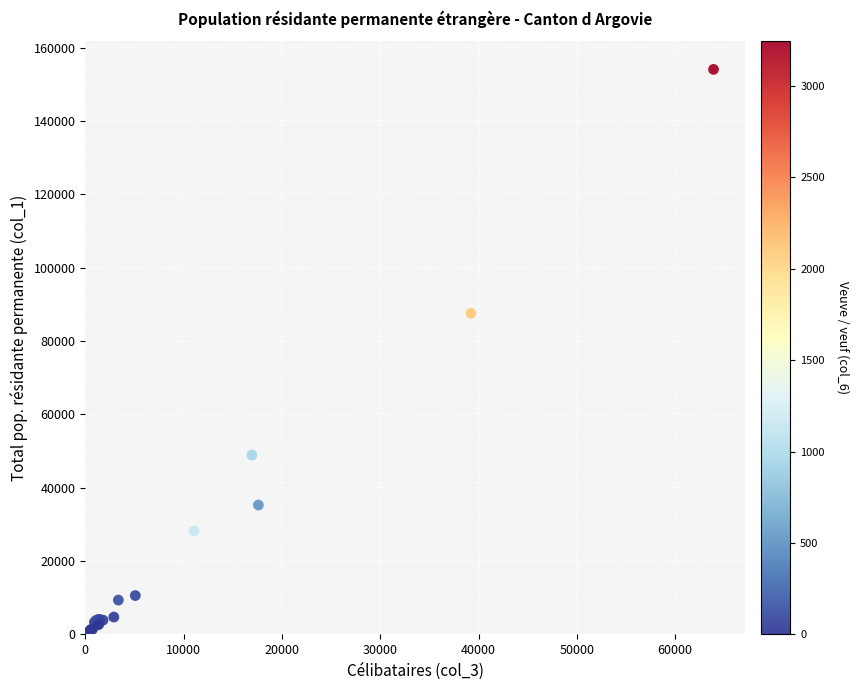

What Y value in the scatter plot is closest to 77097?

87548